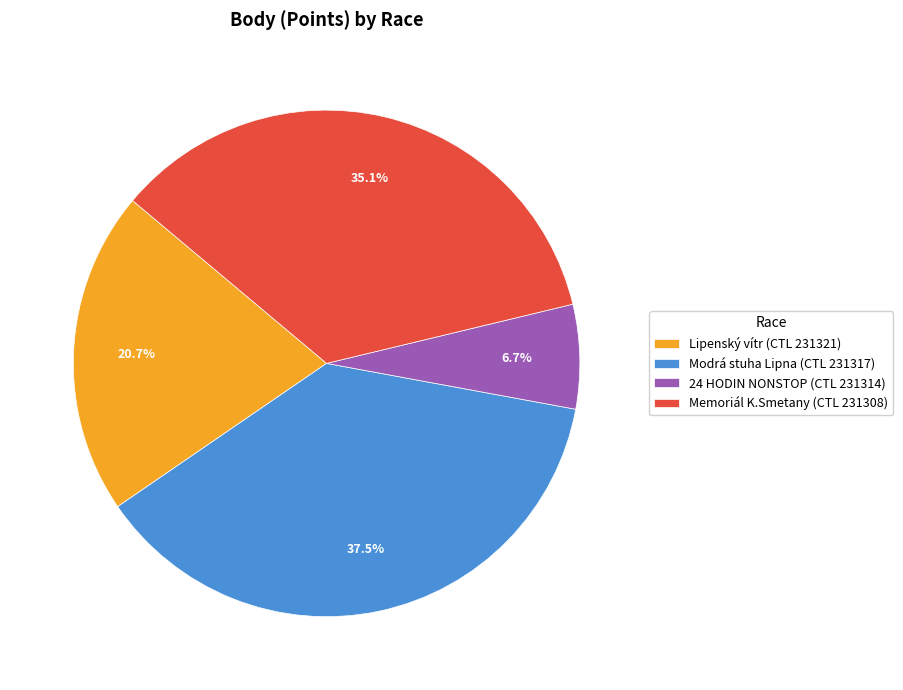

Is there a majority slice in this chart?

No